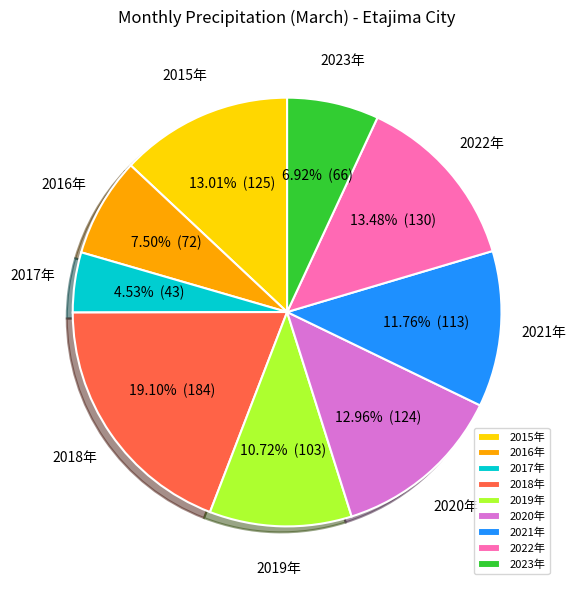

Count the number of slices in the pie.

9